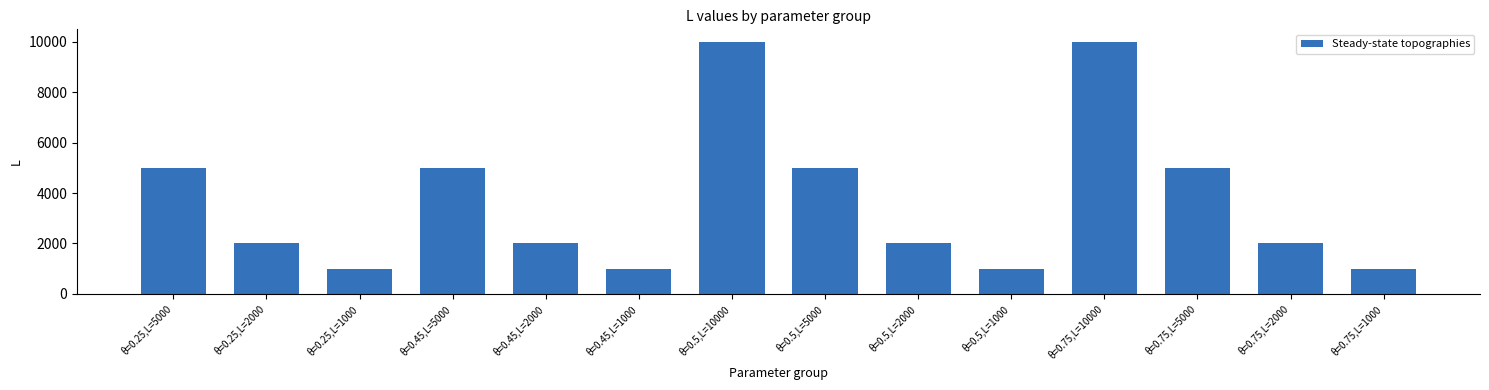

How many series are shown in this chart?

1